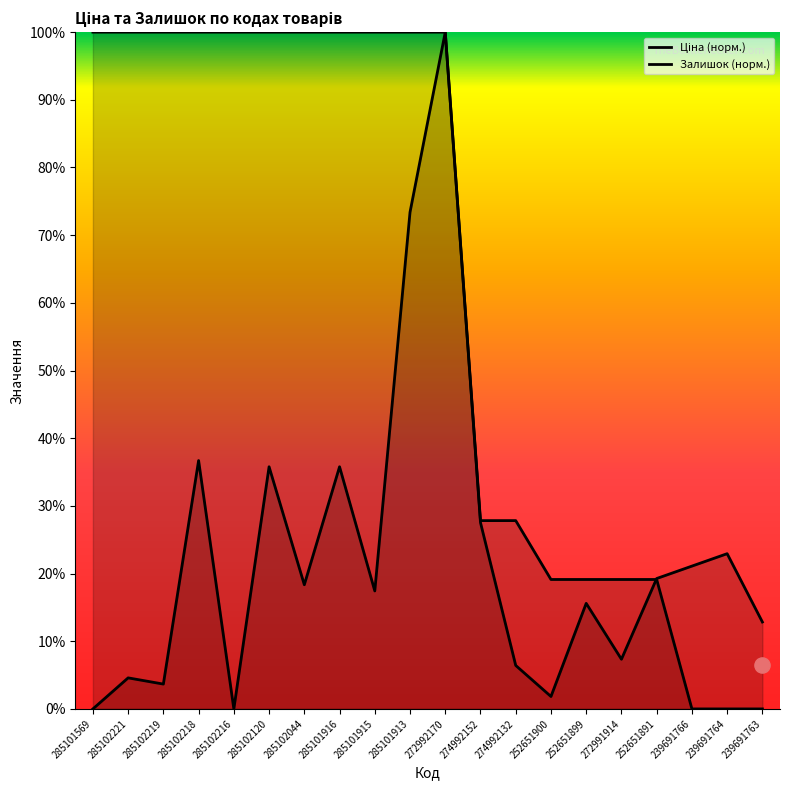

Which series reaches the minimum Y coordinate?

Ціна